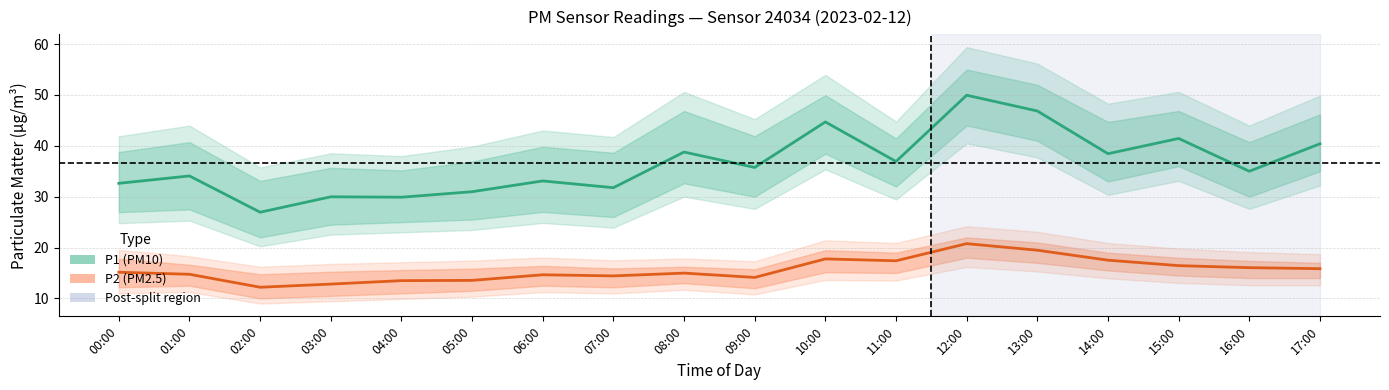

Count the number of data series in this chart.

2